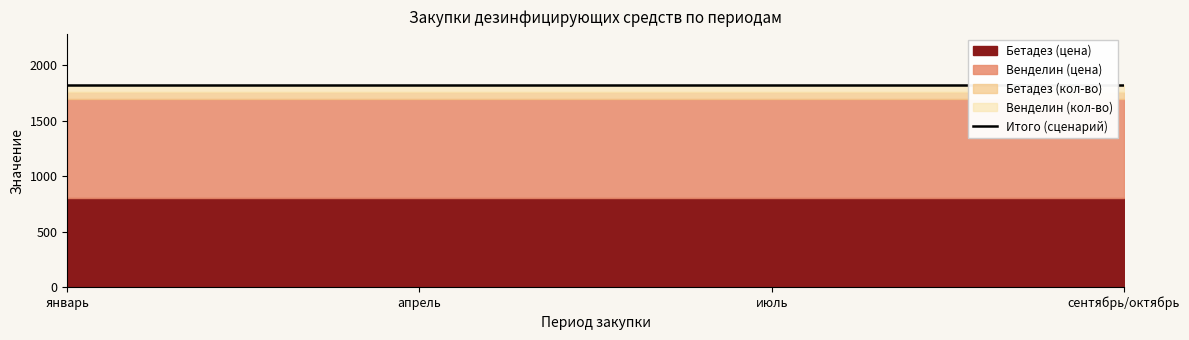

True or false: Бетадез (кол-во) has more than 2 points higher than both neighbors.

False